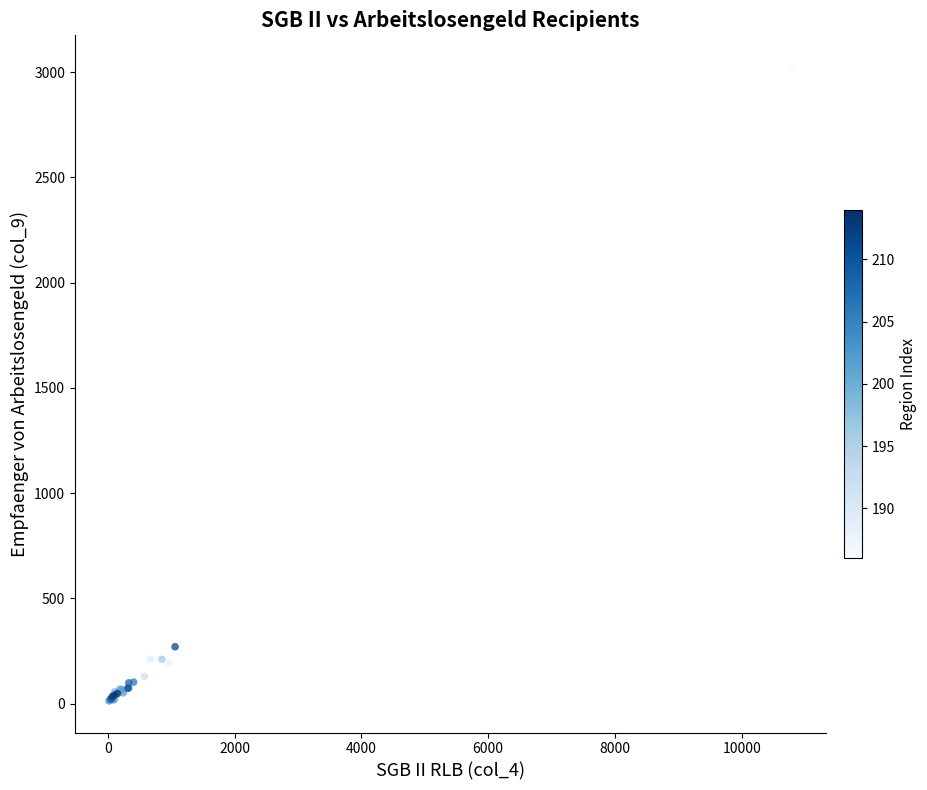

What Y value in the scatter plot is closest to 1518?

270.8